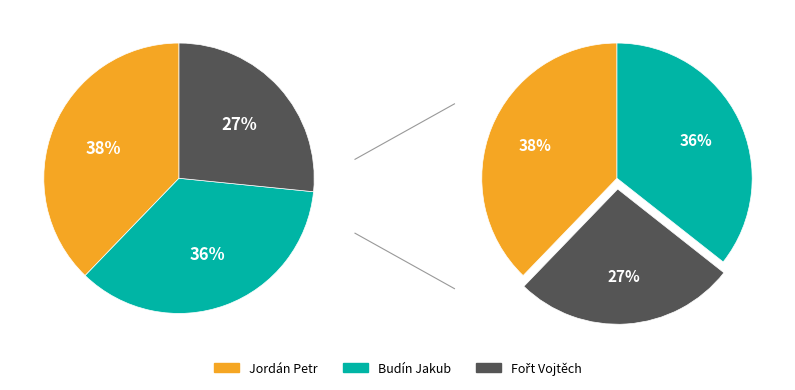

True or false: Budín Jakub accounts for 42% of the total.

False